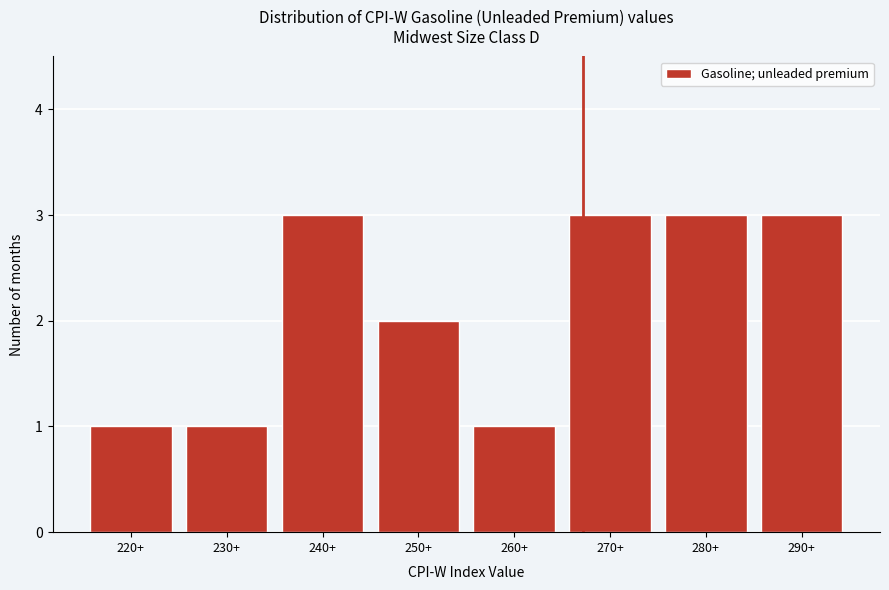

Reading left to right, list all the values displayed in this chart.

1	1	3	2	1	3	3	3